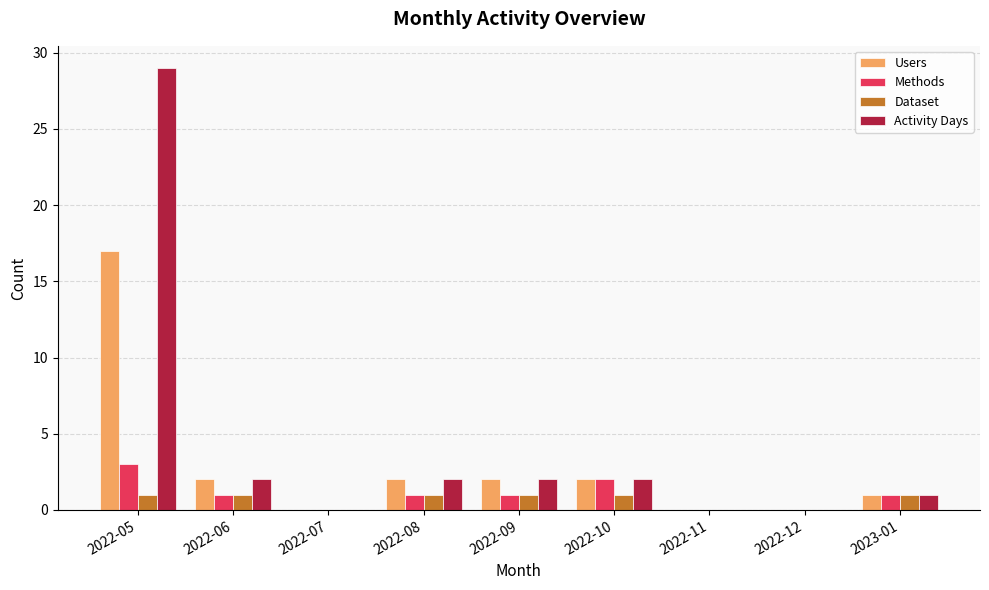

How many categories are shown in the chart?

9